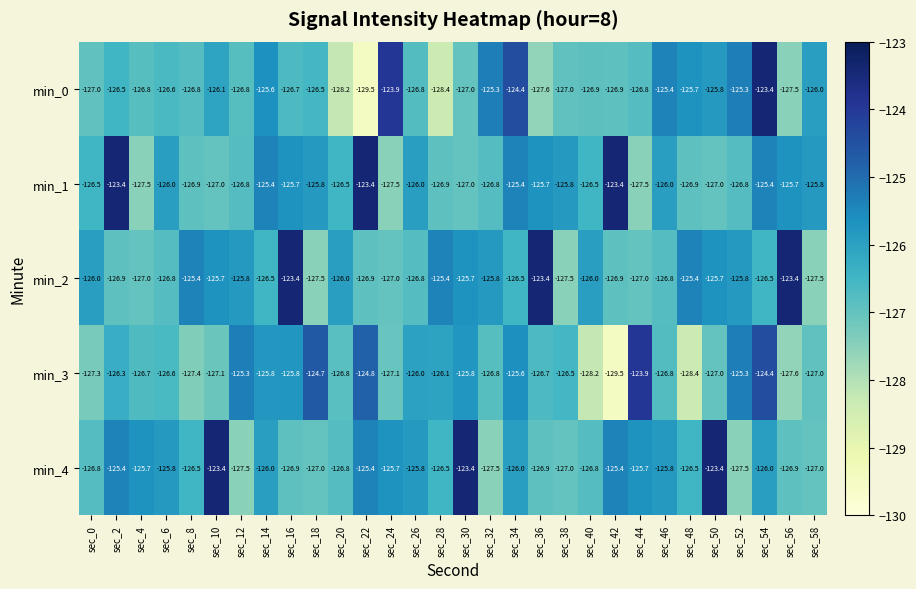

True or false: min_3 has a value of -200.5 at sec_56.

False